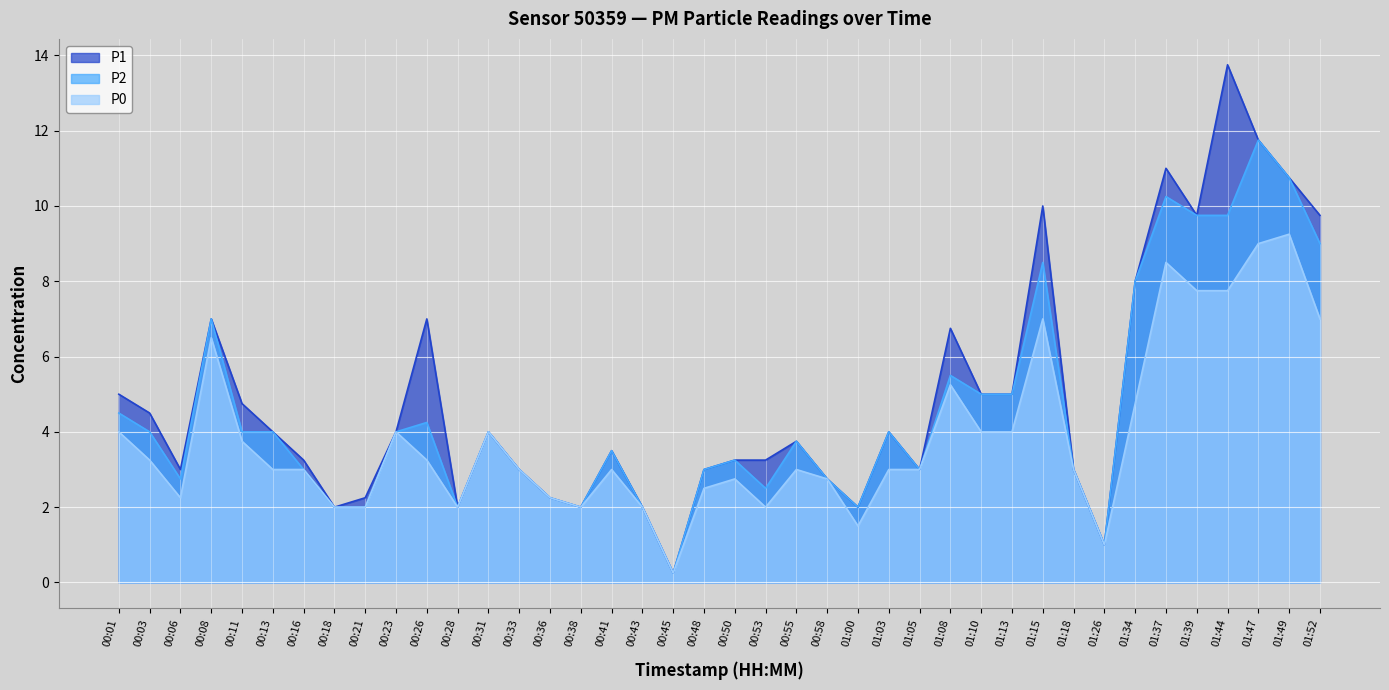

List the labels in order of P2 value, largest first.

01:47, 01:49, 01:37, 01:39, 01:44, 01:52, 01:15, 01:34, 00:08, 01:08, 01:10, 01:13, 00:01, 00:26, 00:03, 00:11, 00:13, 00:23, 00:31, 01:03, 00:55, 00:41, 00:50, 00:16, 00:33, 00:48, 01:05, 01:18, 00:06, 00:58, 00:53, 00:36, 00:18, 00:21, 00:28, 00:38, 00:43, 01:00, 01:26, 00:45